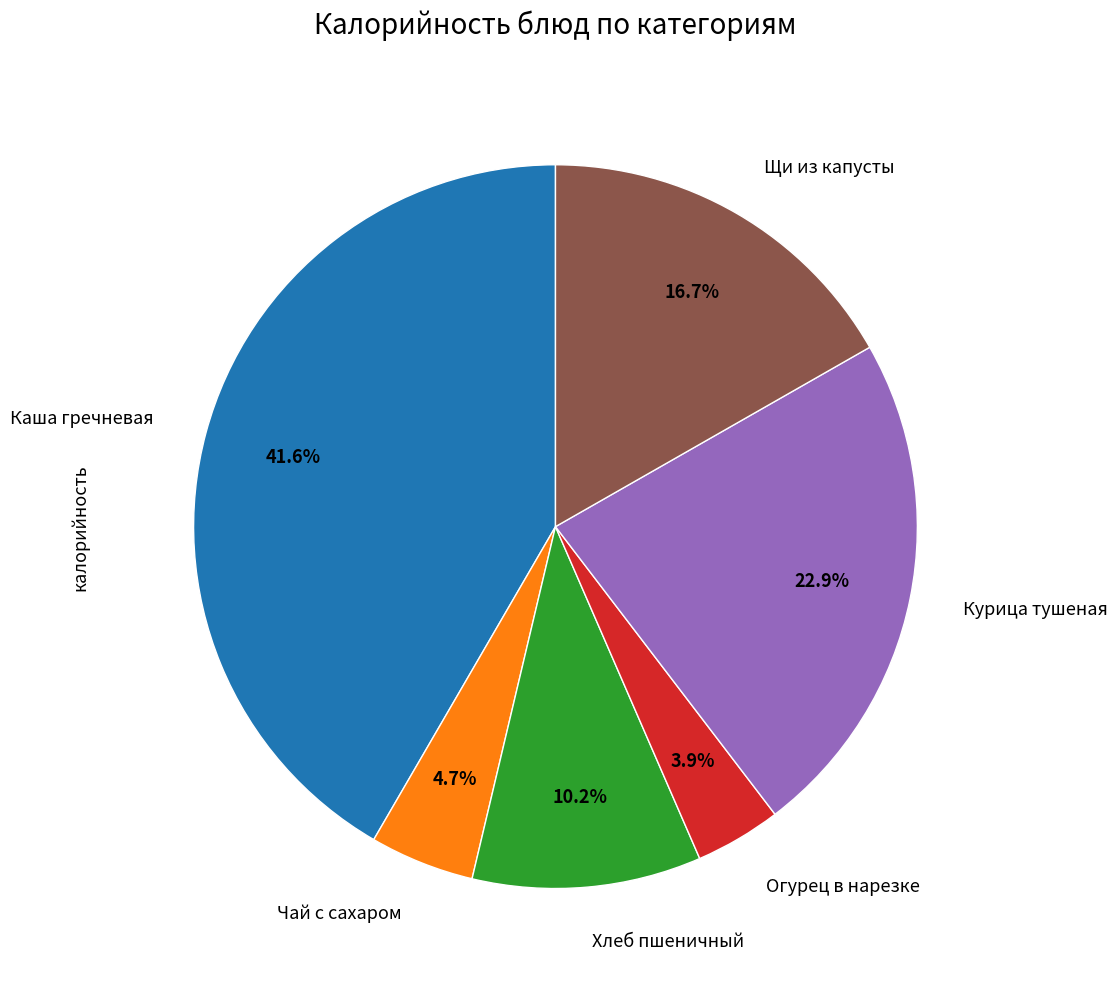

How many segments does this pie chart have?

6